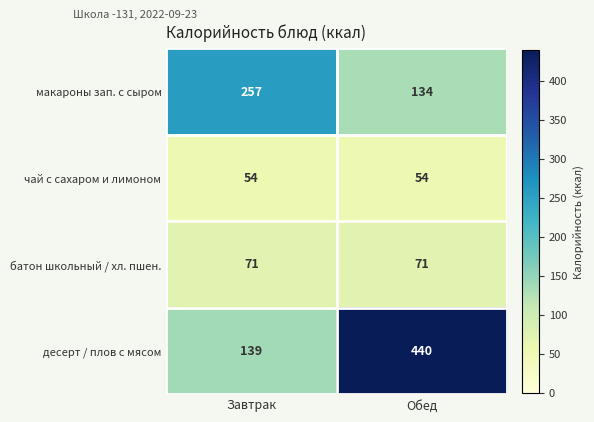

Rank the series by their maximum value, from lowest to highest.

чай с сахаром и лимоном, батон школьный / хл. пшен., макароны зап. с сыром, десерт / плов с мясом